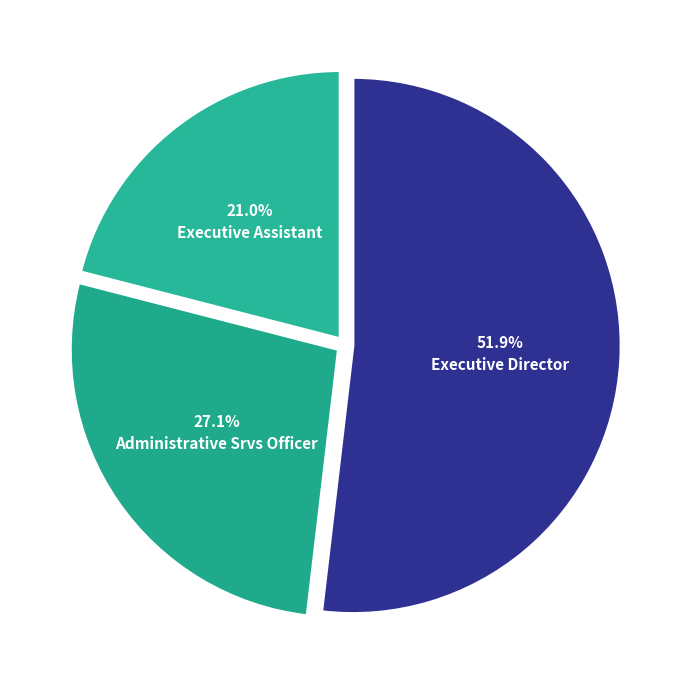

How much of the chart is everything except Executive Director?

48.1%